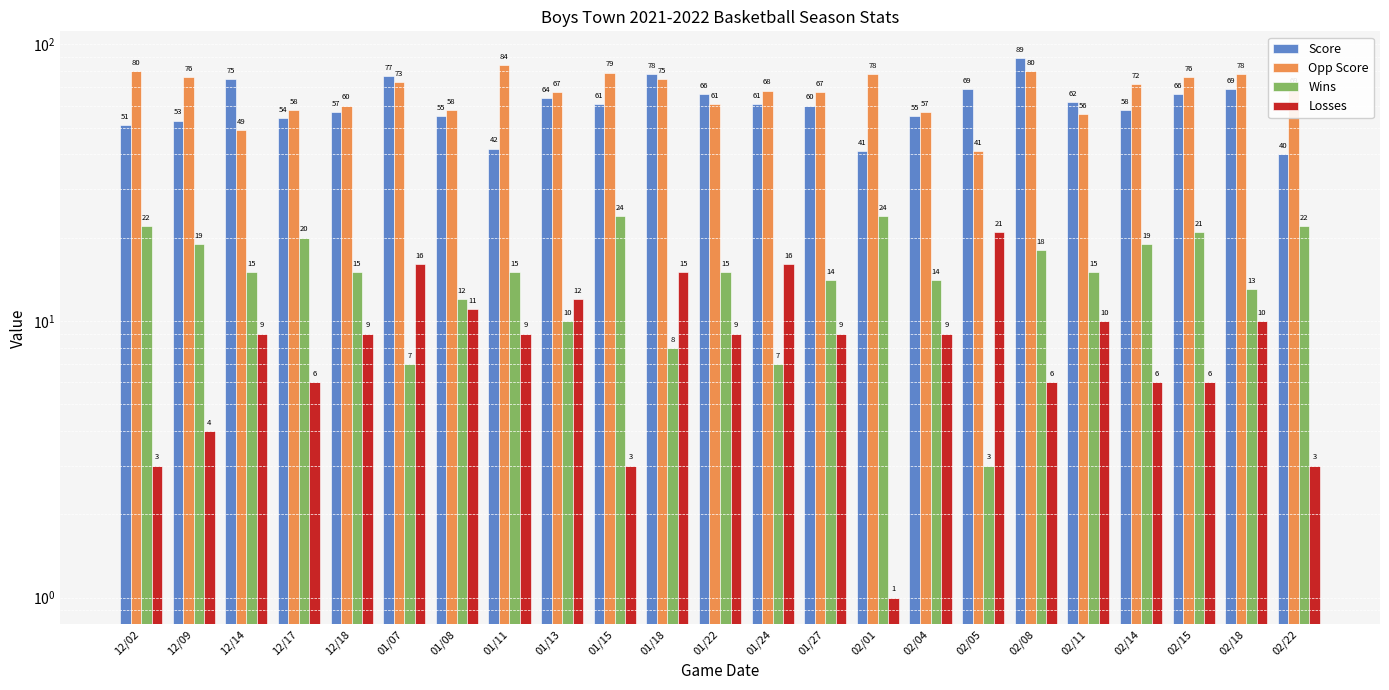

What are all the series names shown in the legend?

Score, Opp Score, Wins, Losses